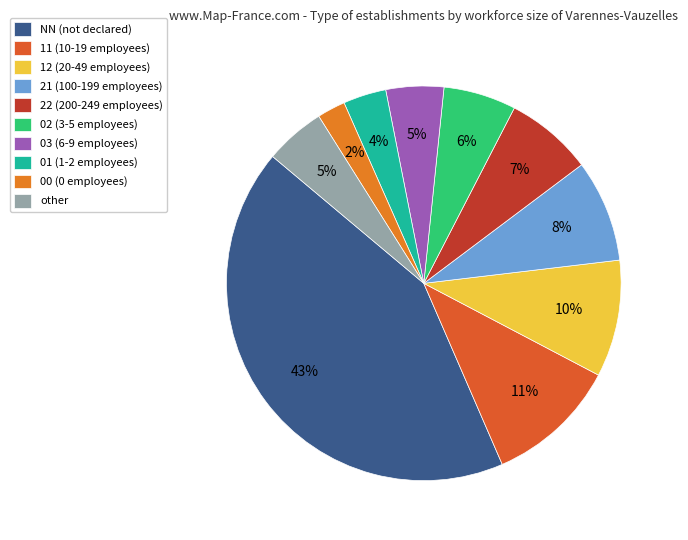

Which has a higher value, 01 or 11?

11